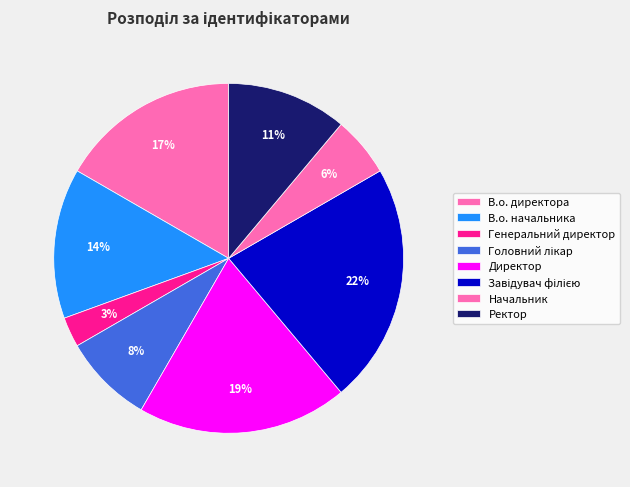

Count the number of slices in the pie.

8